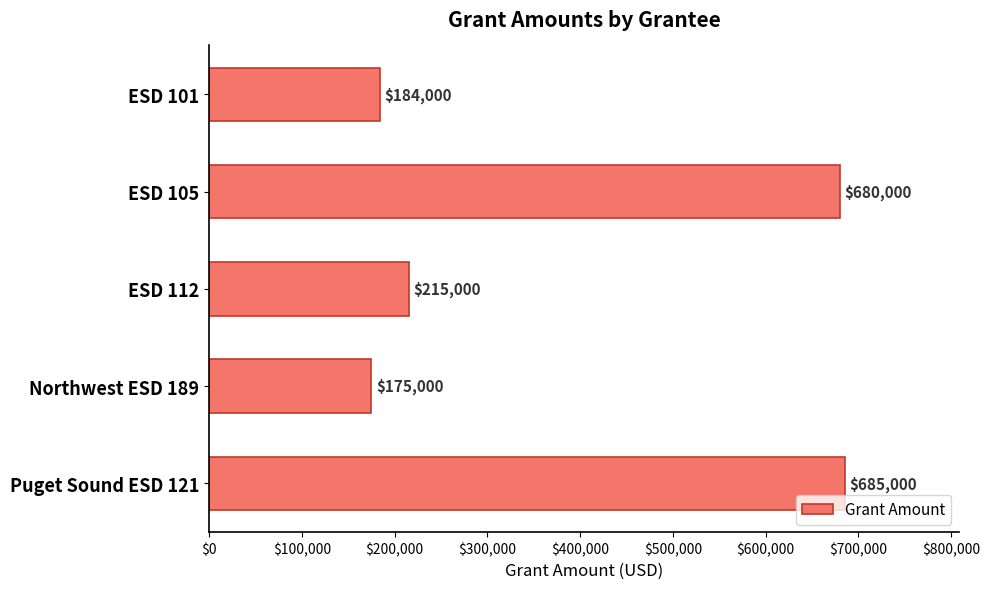

Where is the data nearest to the value 430000?

ESD 112